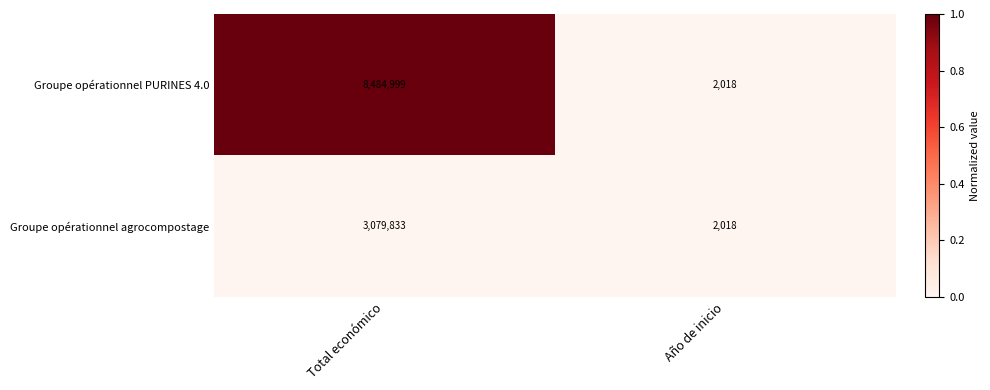

List the series in order of their peak value, lowest first.

Groupe opérationnel agrocompostage, Groupe opérationnel PURINES 4.0